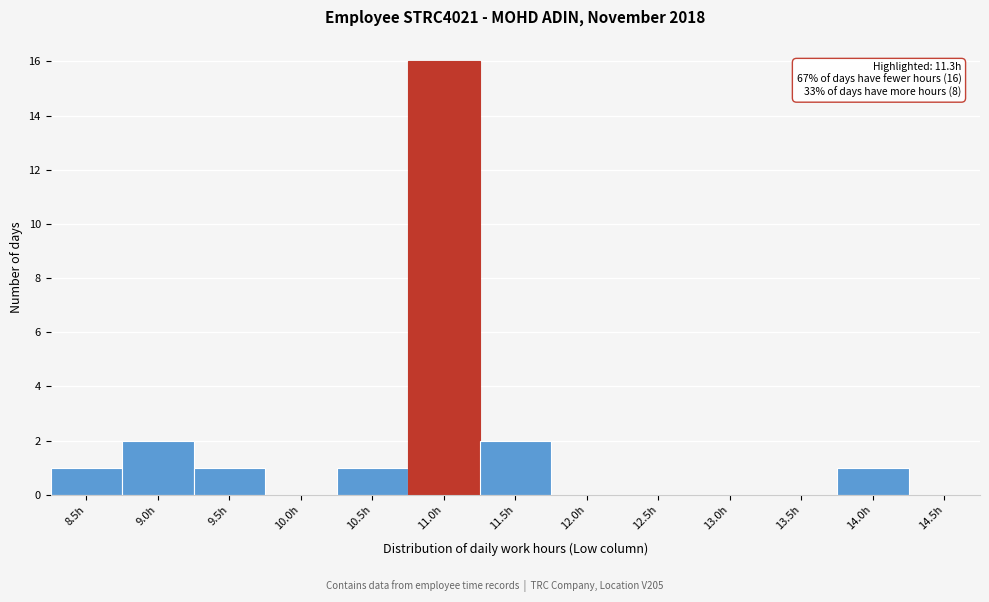

Reading left to right, list all the values displayed in this chart.

8.5h=1	9.0h=2	9.5h=1	10.0h=0	10.5h=1	11.0h=16	11.5h=2	12.0h=0	12.5h=0	13.0h=0	13.5h=0	14.0h=1	14.5h=0